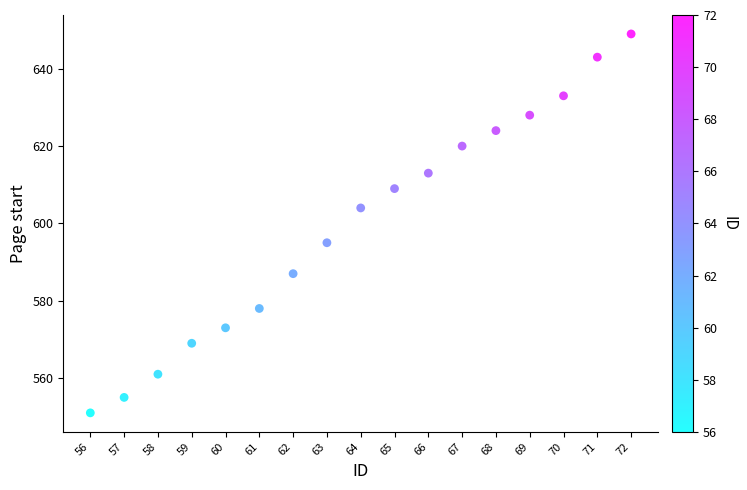

What is the range of X values (max minus min)?

16